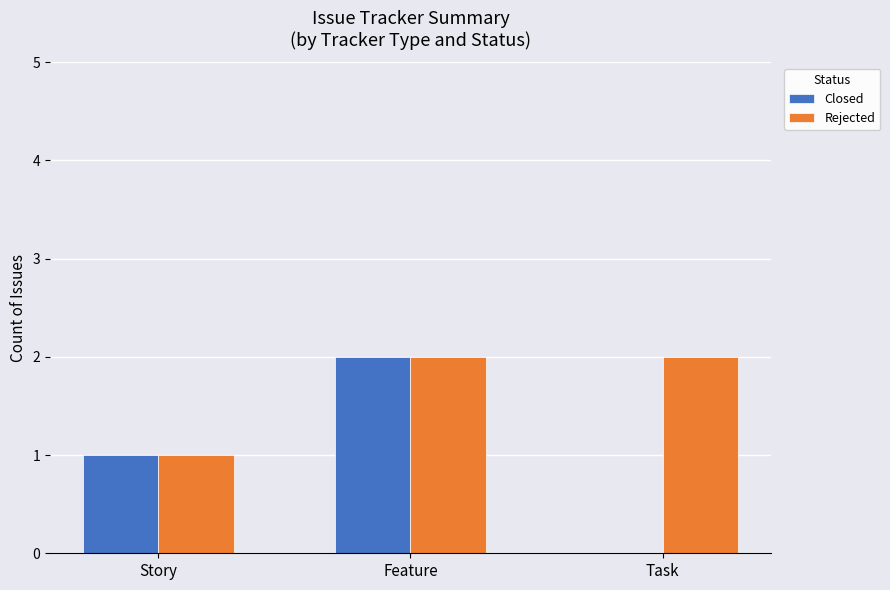

Which category has the highest value in the Closed series?

Feature